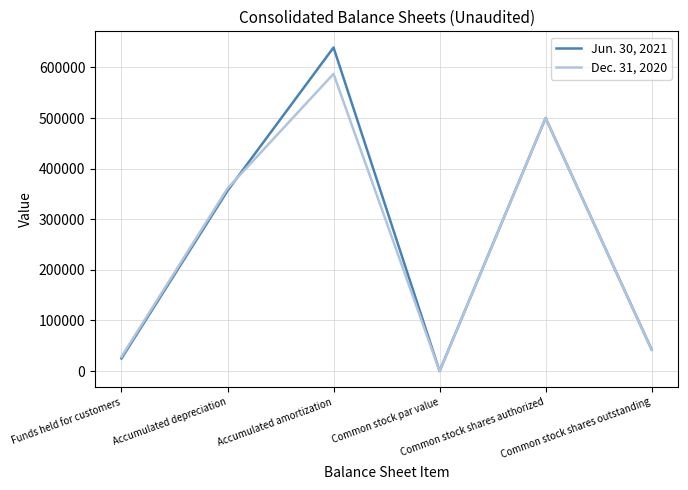

Which series has the largest range (max minus min)?

Jun. 30, 2021